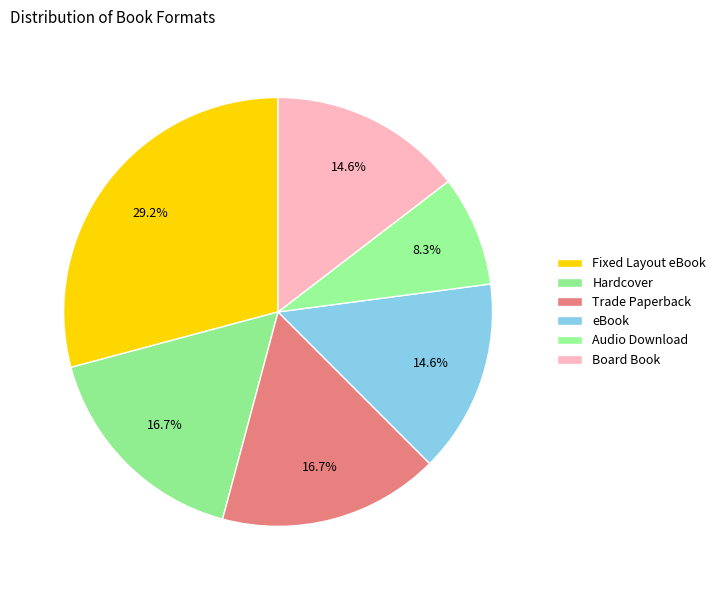

Which has a higher value, eBook or Trade Paperback?

Trade Paperback